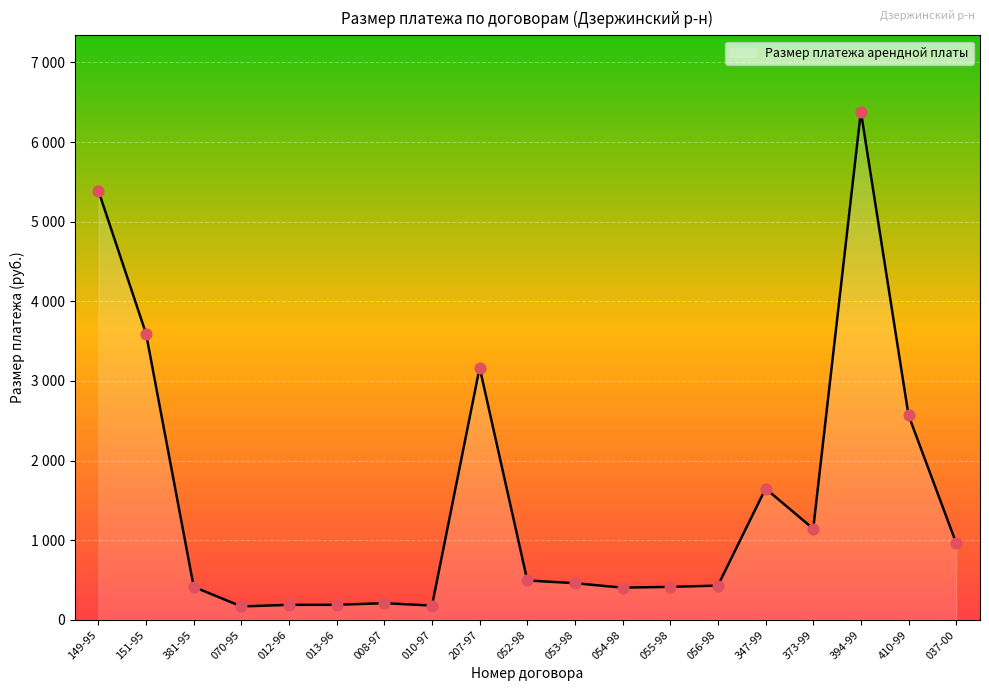

Is this an area chart (filled region under the line)?

Yes